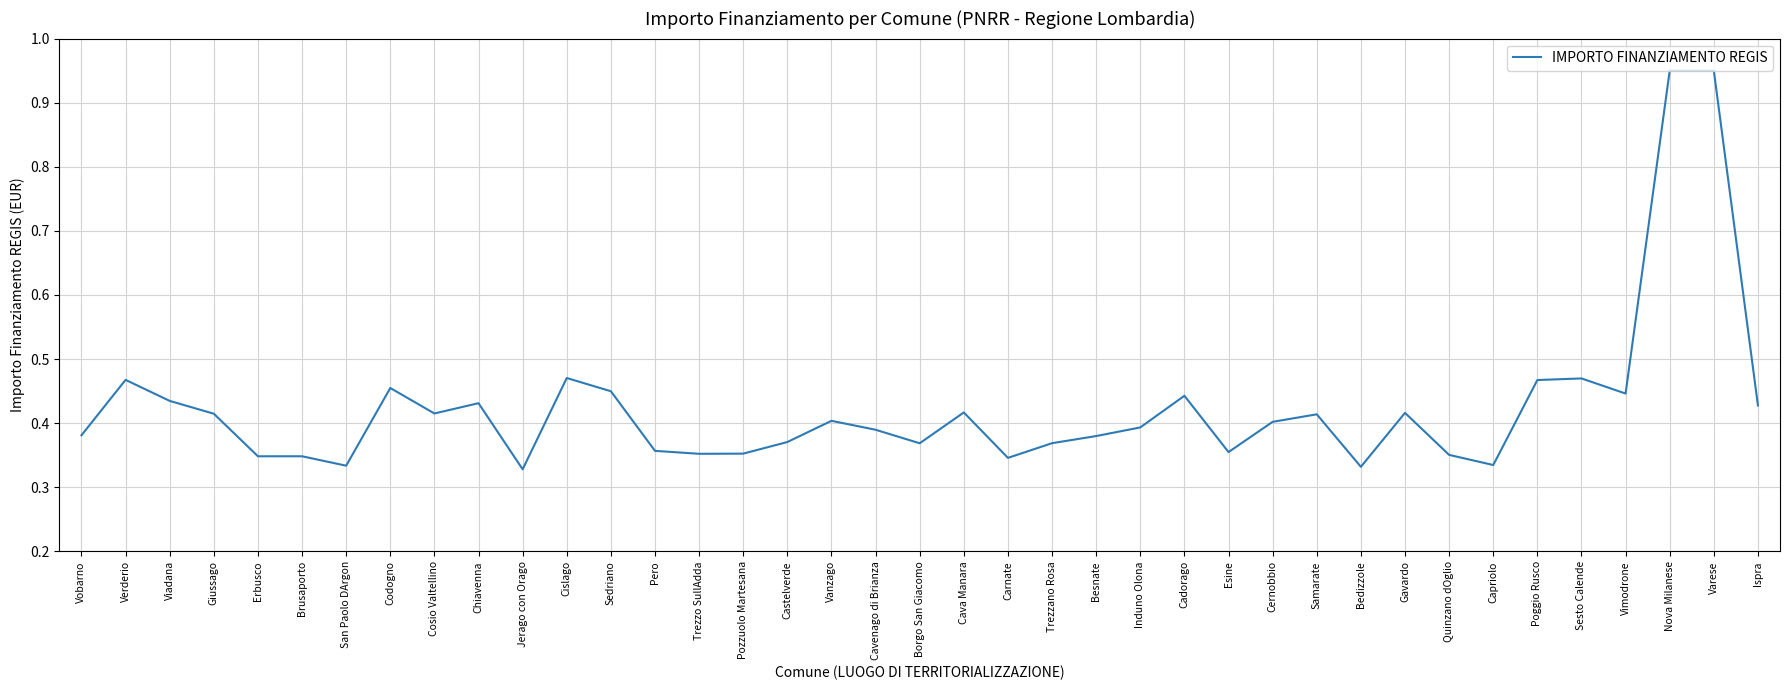

Count the number of categories in the chart.

39